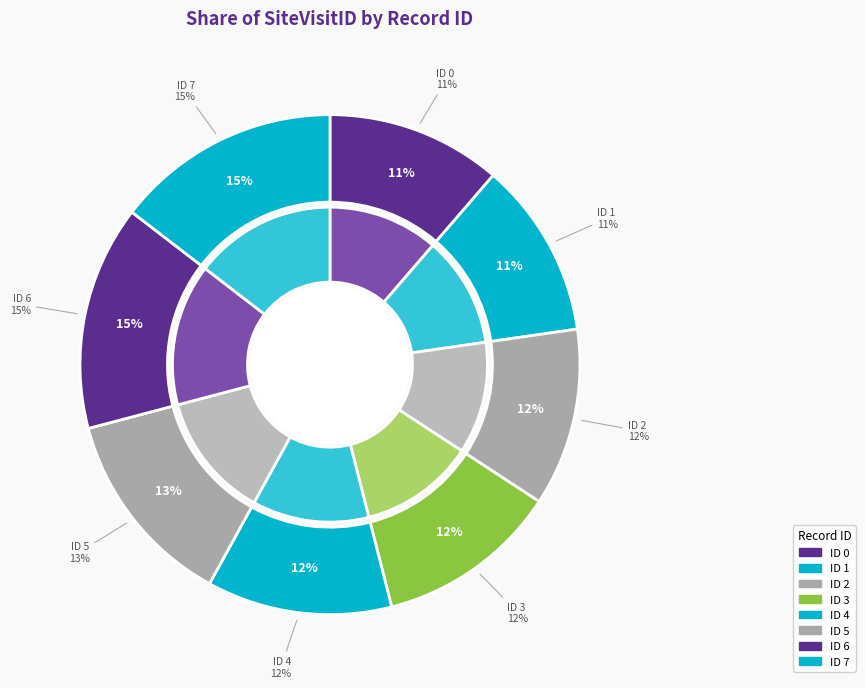

To the nearest percent, what portion does ID 1 represent?

11%